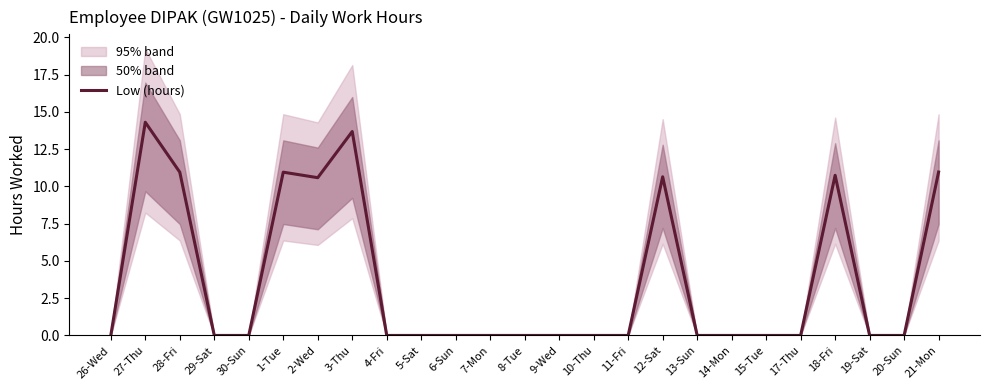

List the labels in order of value, smallest first.

26-Wed, 29-Sat, 30-Sun, 4-Fri, 5-Sat, 6-Sun, 7-Mon, 8-Tue, 9-Wed, 10-Thu, 11-Fri, 13-Sun, 14-Mon, 15-Tue, 17-Thu, 19-Sat, 20-Sun, 2-Wed, 12-Sat, 18-Fri, 28-Fri, 1-Tue, 21-Mon, 3-Thu, 27-Thu